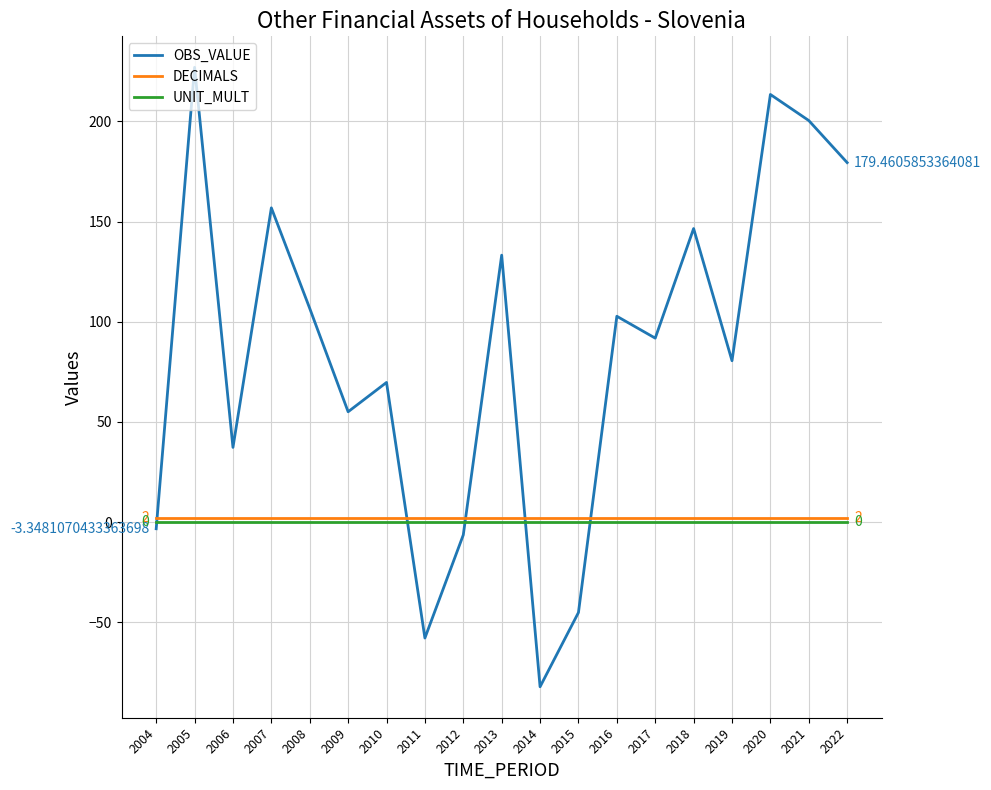

What is the total value across all series at 2017?

93.8